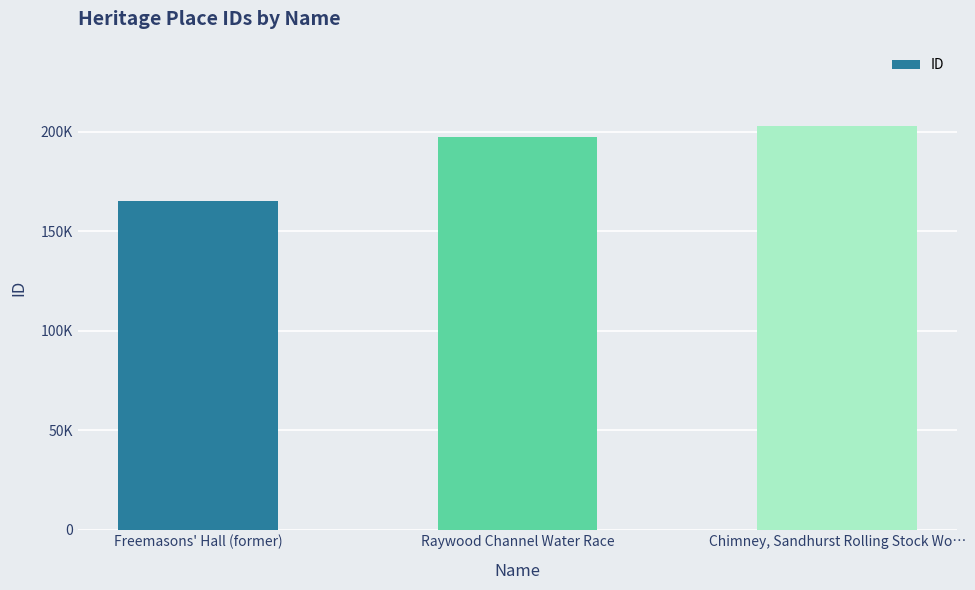

Approximately how many times larger is the value at Freemasons' Hall (former) compared to Chimney, Sandhurst Rolling Stock Wo…?

0.8